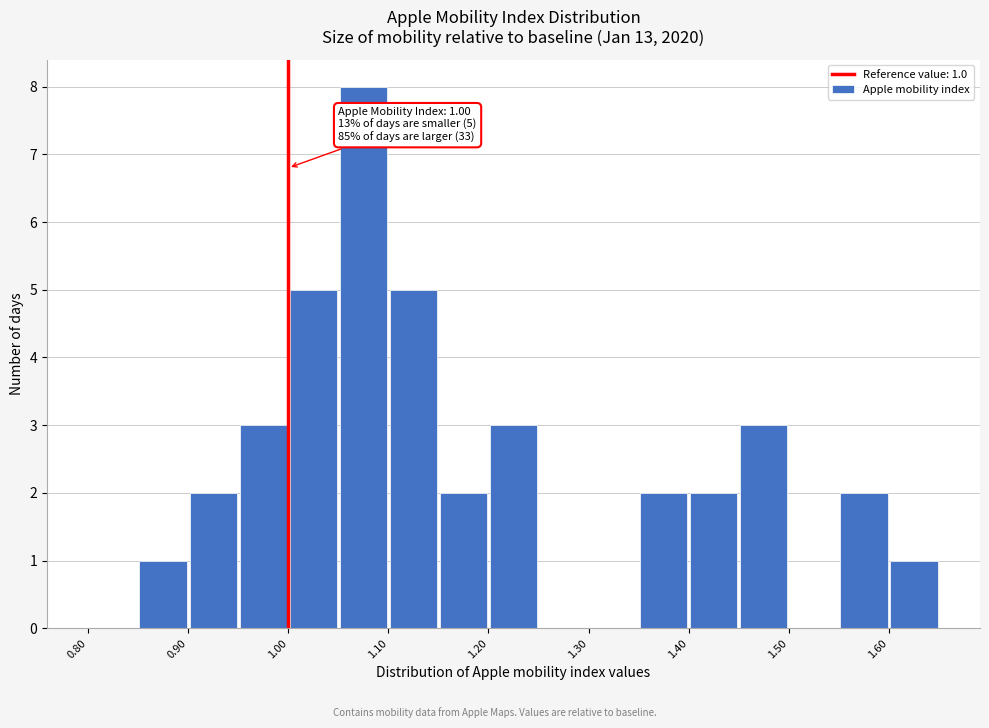

Which range on the x-axis has the tallest bar?

1.05 to 1.10